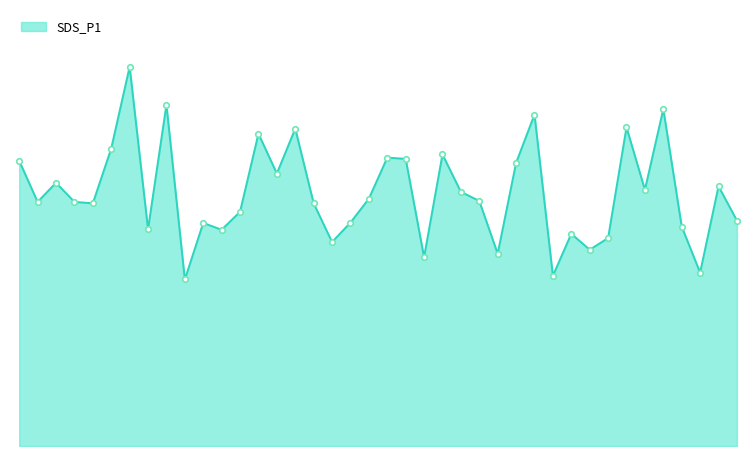

What is the label of the 30th point from the right?

00:26